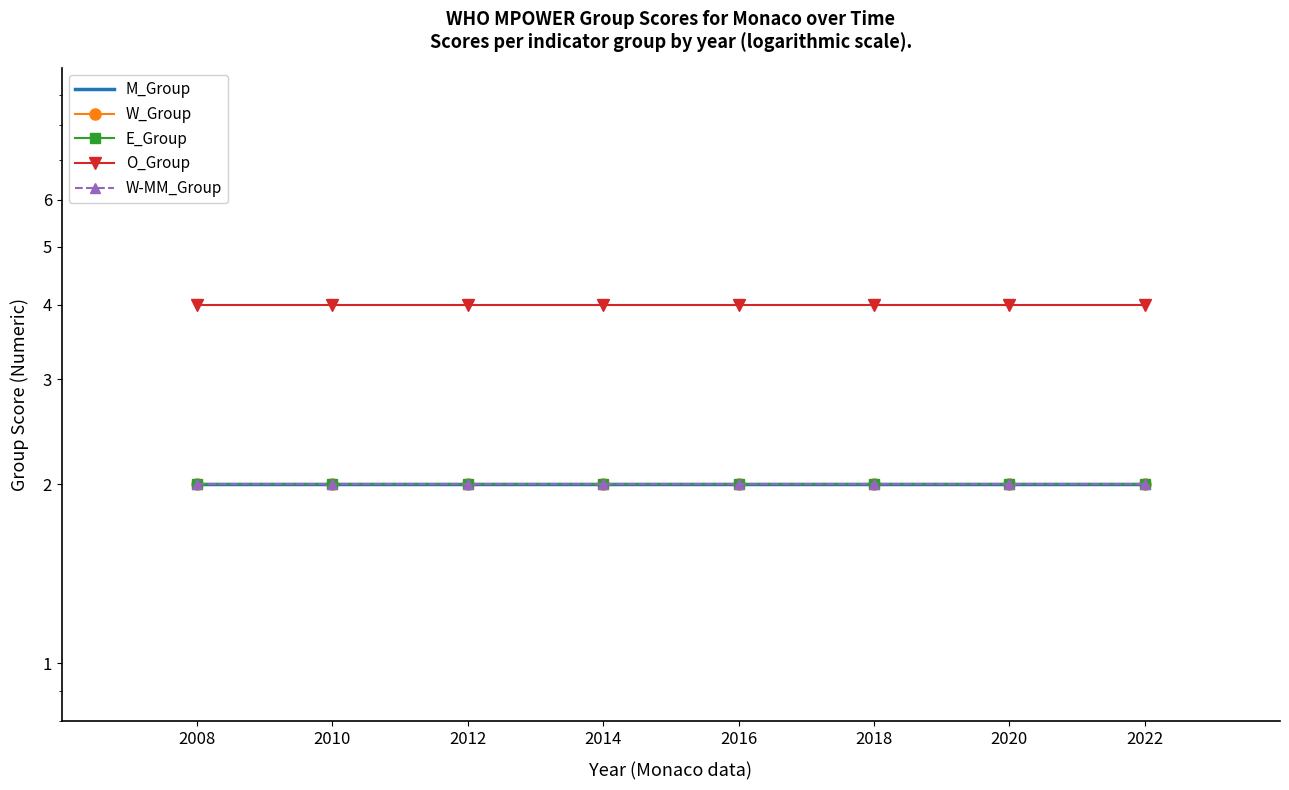

True or false: O_Group and W_Group intersect in this chart.

False